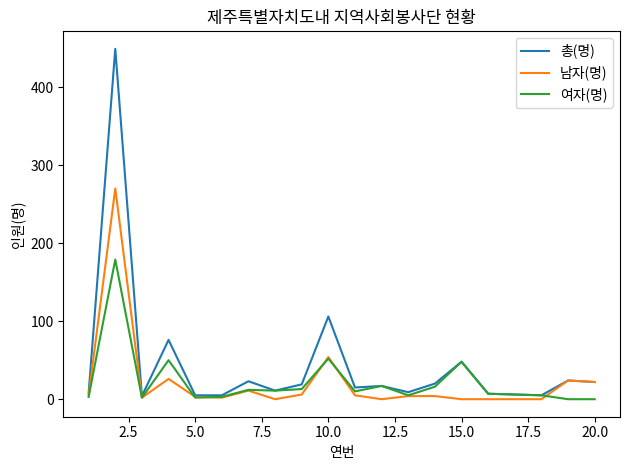

Which series has the largest total across all categories?

총(명)